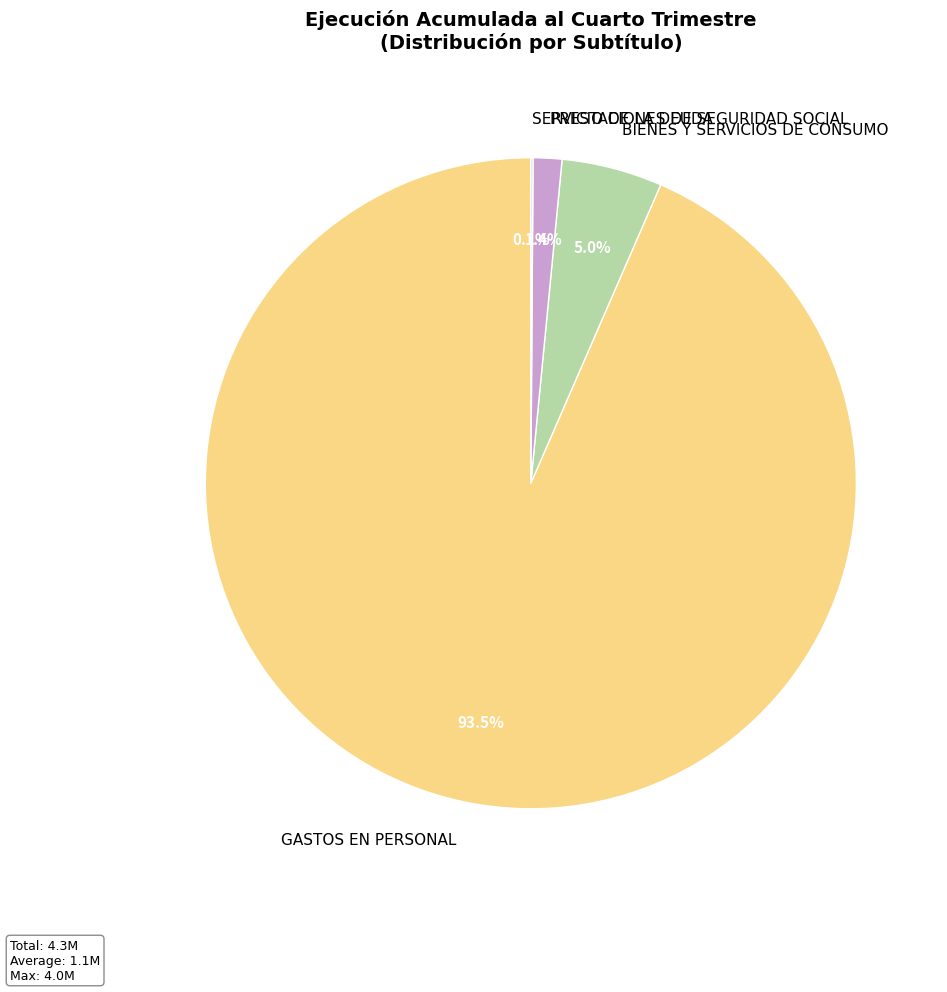

What is the largest slice in the pie chart?

GASTOS EN PERSONAL